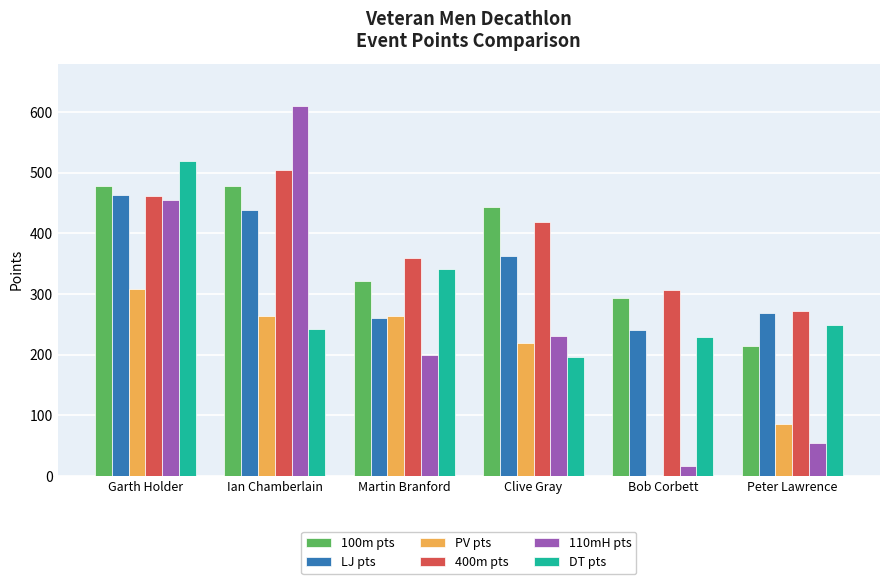

Which series has the largest total across all categories?

400m pts